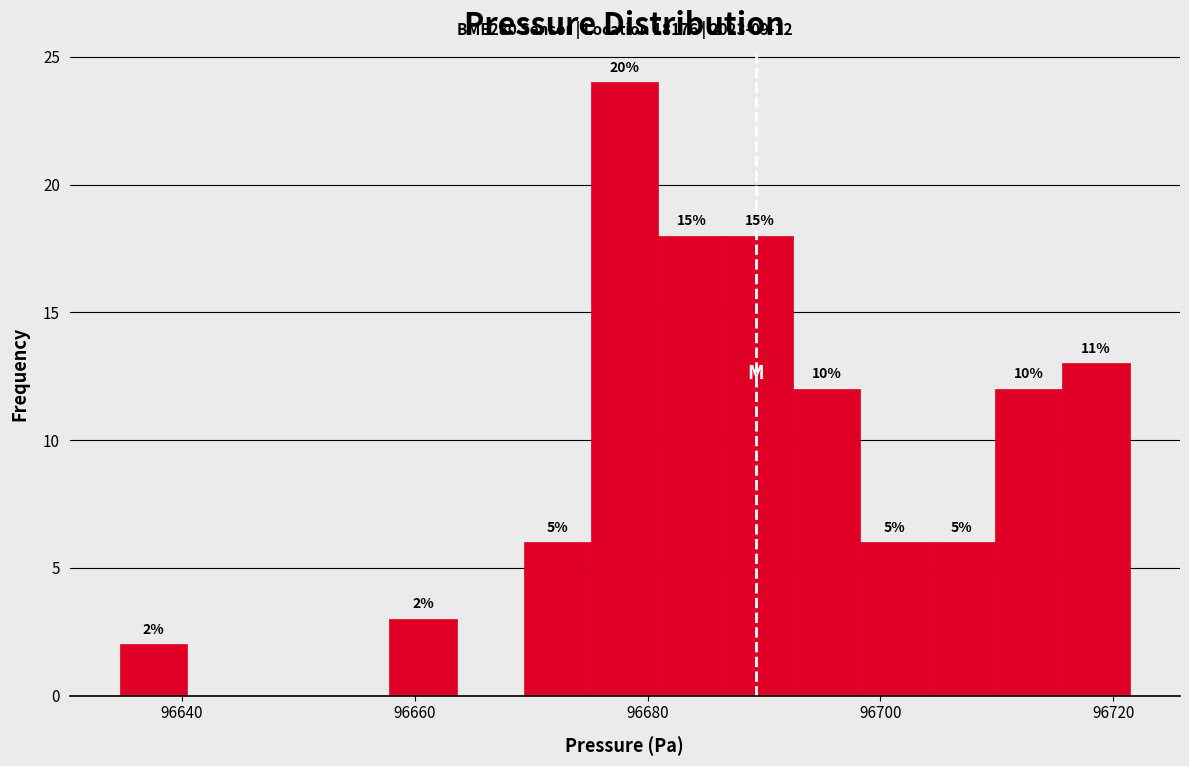

Around what value on the x-axis is the tallest bar? Give the approximate position of its centre, as read against the axis.

96678